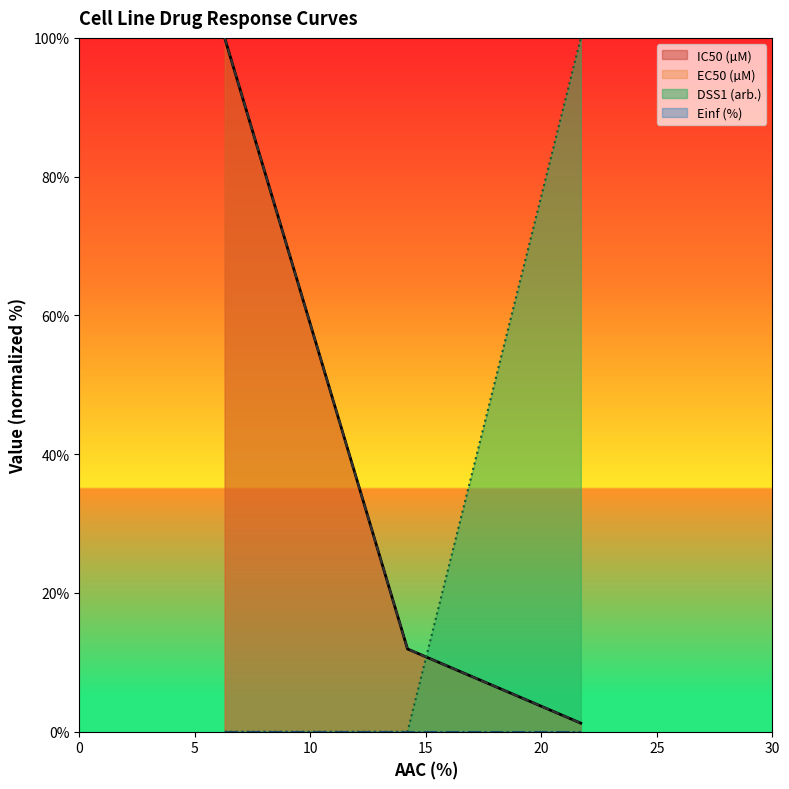

Is it true that IC50 (µM) equals 1.2 at CTRPv2?

True